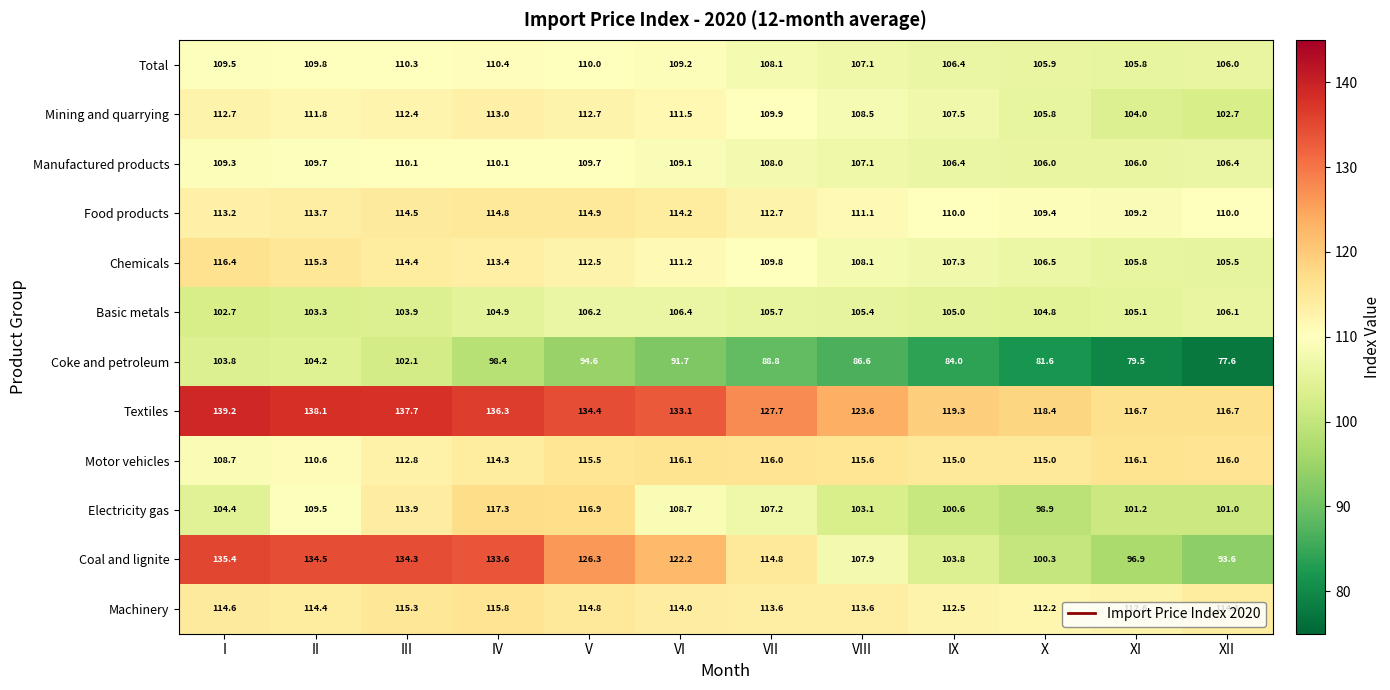

What is the difference between the maximum and minimum values in the Mining and quarrying series?

10.3